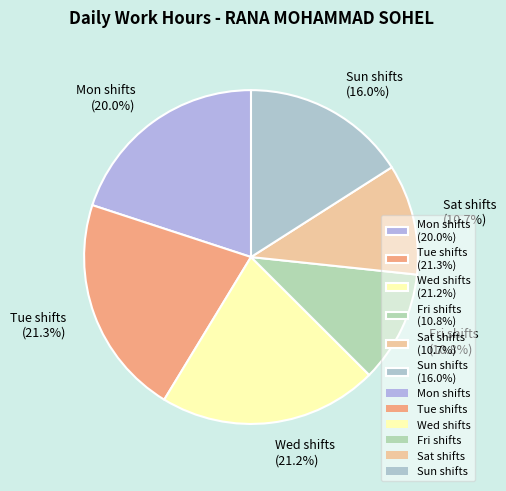

Is Wed shifts (21.2%) the majority of the pie?

No